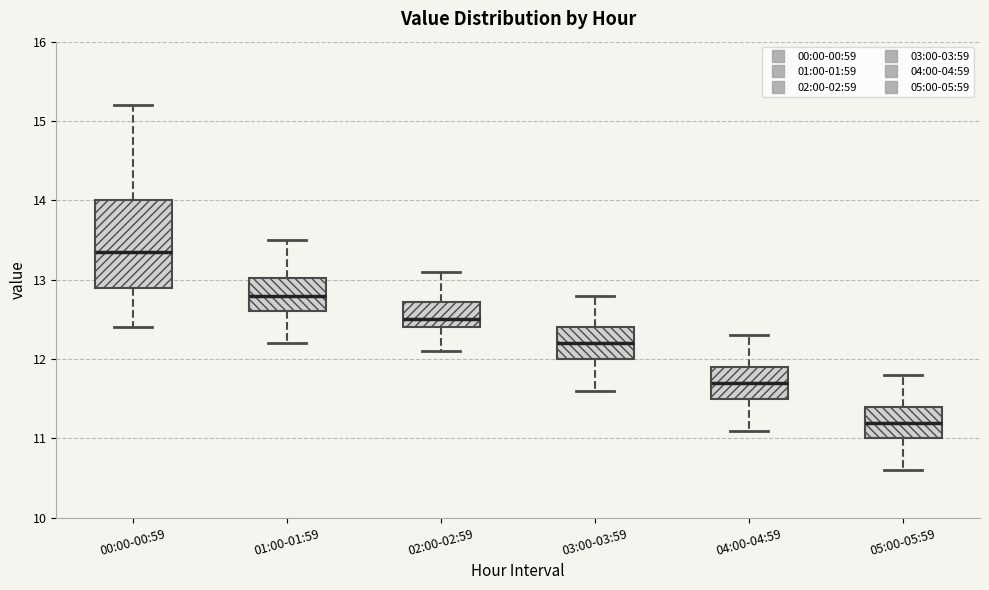

Reading left to right, transcribe this box plot: for each box, give where its median line is, the range the box spans, and where its two whiskers end, as read against the y-axis. The values are not printed on the chart, so give them approximately, as read against the axis.

00:00-00:59: median 13.4, box 12.9 to 14.0, whiskers 12.4 to 15.2
01:00-01:59: median 12.8, box 12.6 to 13.0, whiskers 12.2 to 13.5
02:00-02:59: median 12.5, box 12.4 to 12.7, whiskers 12.1 to 13.1
03:00-03:59: median 12.2, box 12.0 to 12.4, whiskers 11.6 to 12.8
04:00-04:59: median 11.7, box 11.5 to 11.9, whiskers 11.1 to 12.3
05:00-05:59: median 11.2, box 11.0 to 11.4, whiskers 10.6 to 11.8